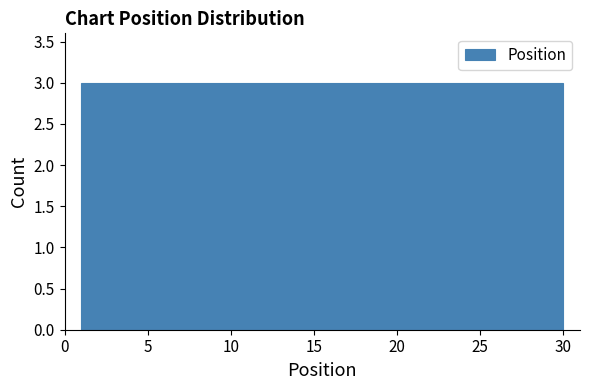

Reading left to right, transcribe this chart: for each bar, give the range it covers on the x-axis and its height. Neither the bar edges nor the heights are printed on the chart, so give them approximately, as read against the axes.

1.0 to 3.9: 3
3.9 to 6.8: 3
6.8 to 9.7: 3
9.7 to 12.6: 3
12.6 to 15.5: 3
15.5 to 18.4: 3
18.4 to 21.3: 3
21.3 to 24.2: 3
24.2 to 27.1: 3
27.1 to 30.0: 3